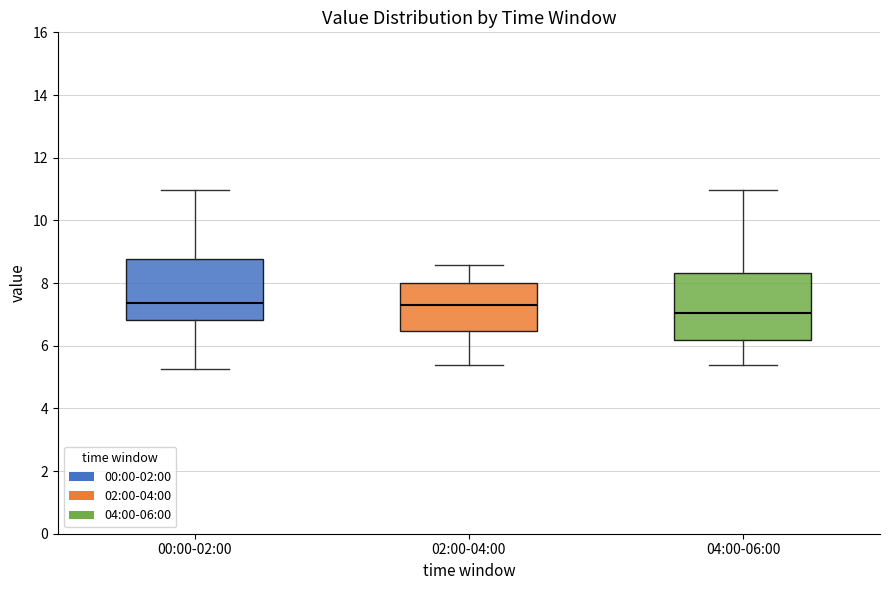

Which box has the lowest median line?

04:00-06:00